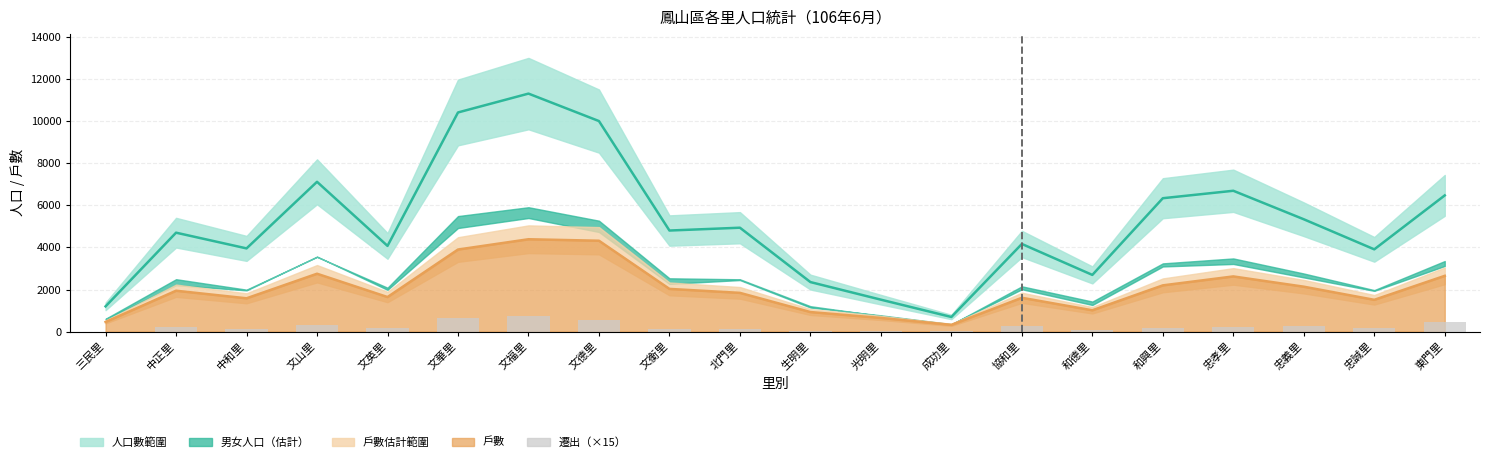

How many bars are there in total?

20